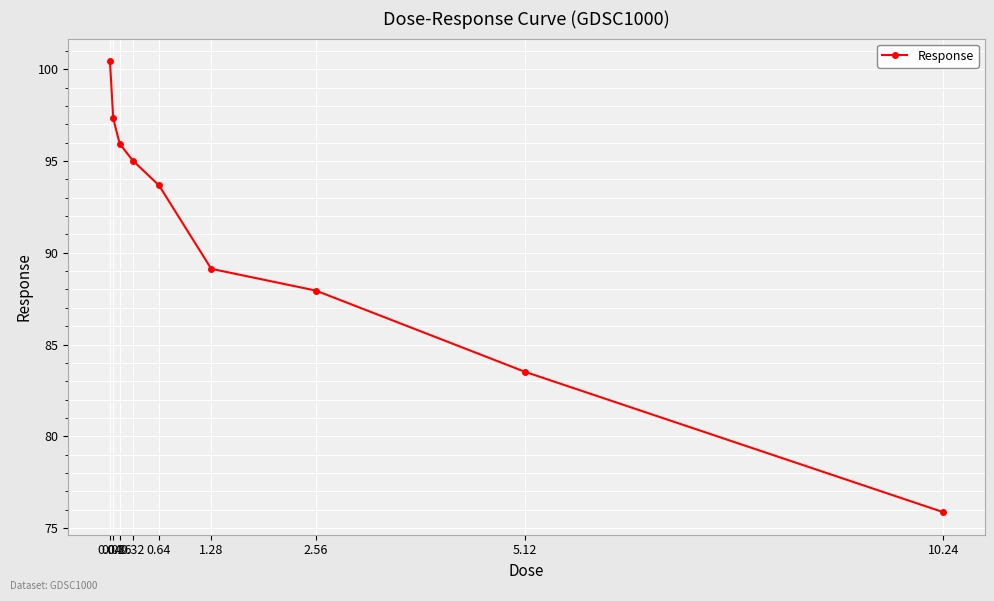

Rank the categories by value from lowest to highest.

10.24, 5.12, 2.56, 1.28, 0.64, 0.32, 0.16, 0.08, 0.04